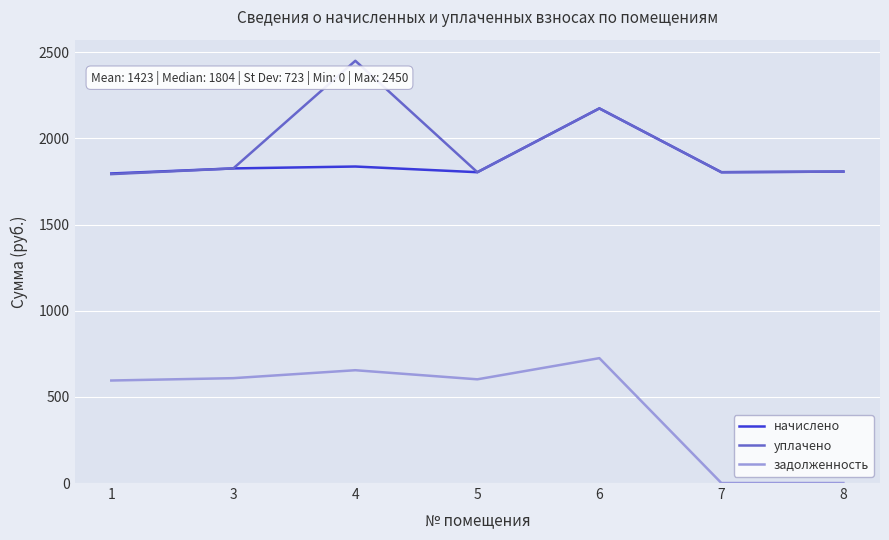

What is the spread (max minus min) of values at 5?

1201.8